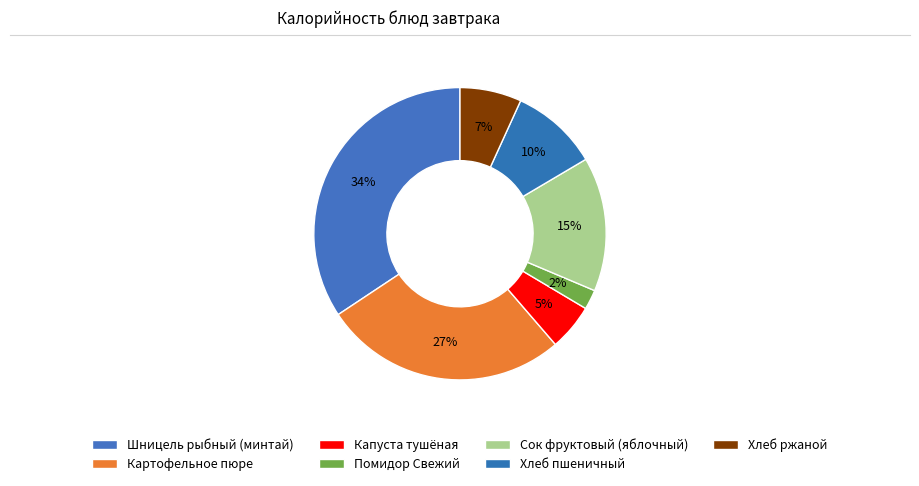

What is the change in value from Шницель рыбный (минтай) to Картофельное пюре?

-43.3